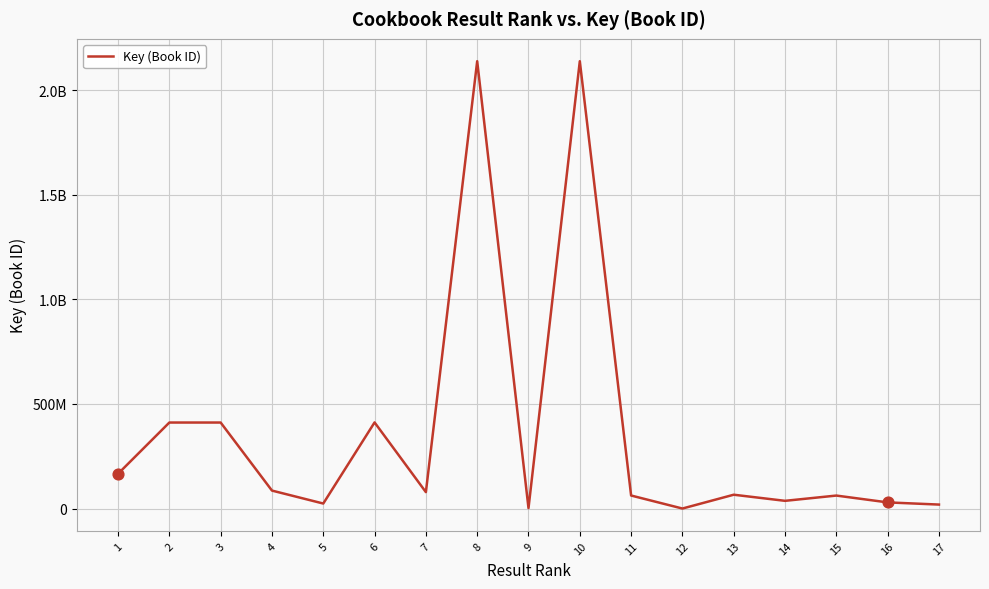

Does the chart have visible grid lines?

Yes